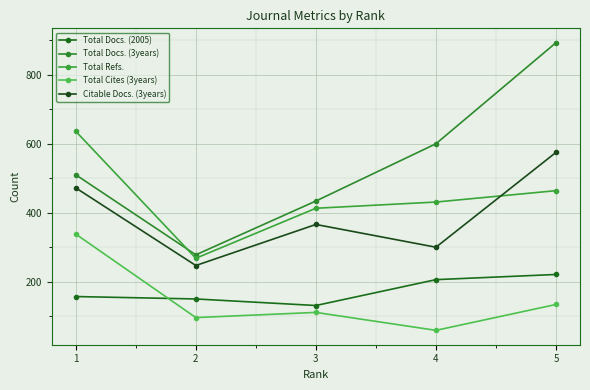

At which category does the chart reach its peak across all series?

5